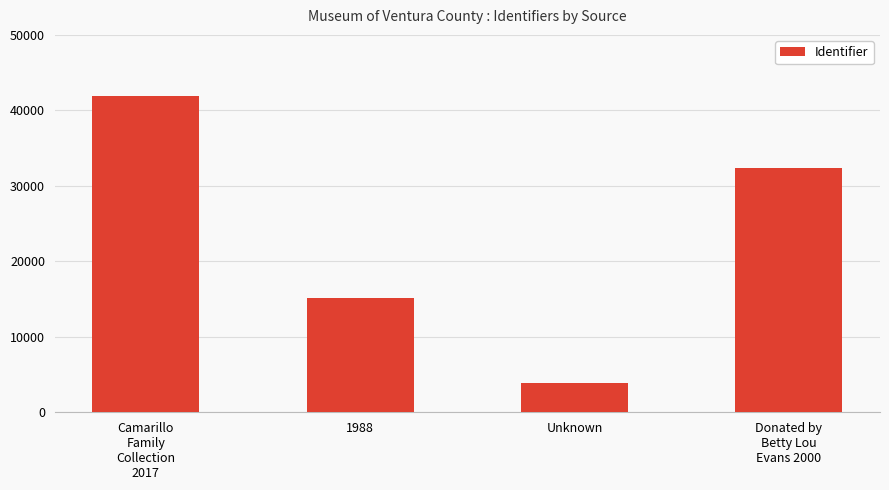

What is the difference between the values at 1988 and Donated by
Betty Lou
Evans 2000?

17218